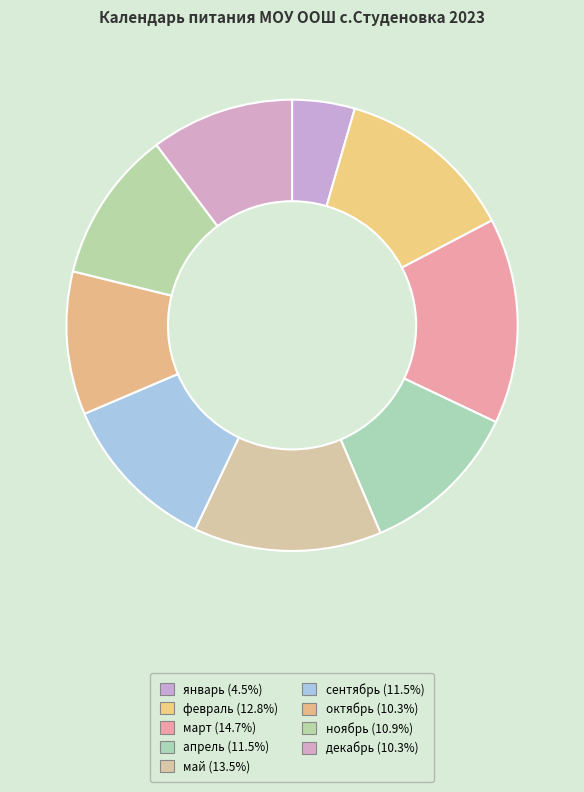

How many segments does this pie chart have?

9